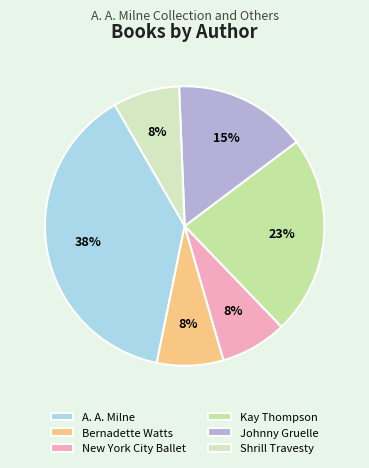

Is it true that Shrill Travesty is 8% of the pie?

True